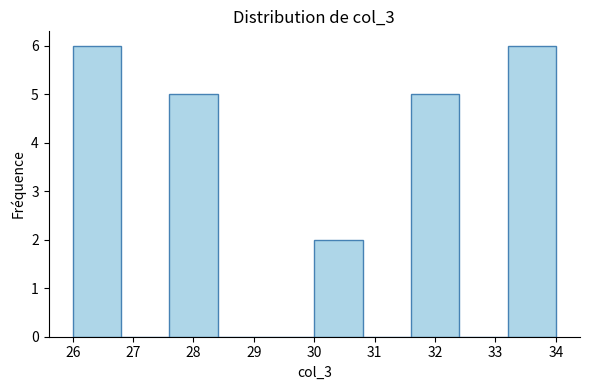

What is the height of the bar covering 33.2 to 34.0 on the x-axis? The values are not printed on the chart, so give them approximately, as read against the axis.

6